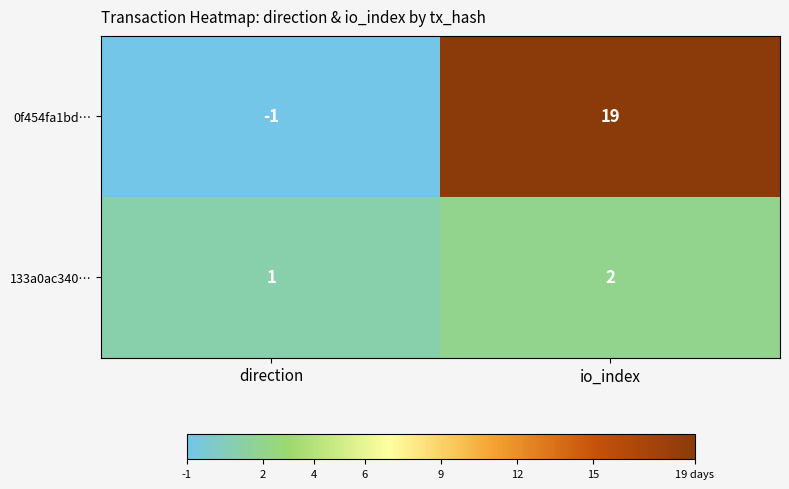

Reading left to right, list all the values displayed in this chart.

0f454fa1bd…: -1	19
133a0ac340…: 1	2